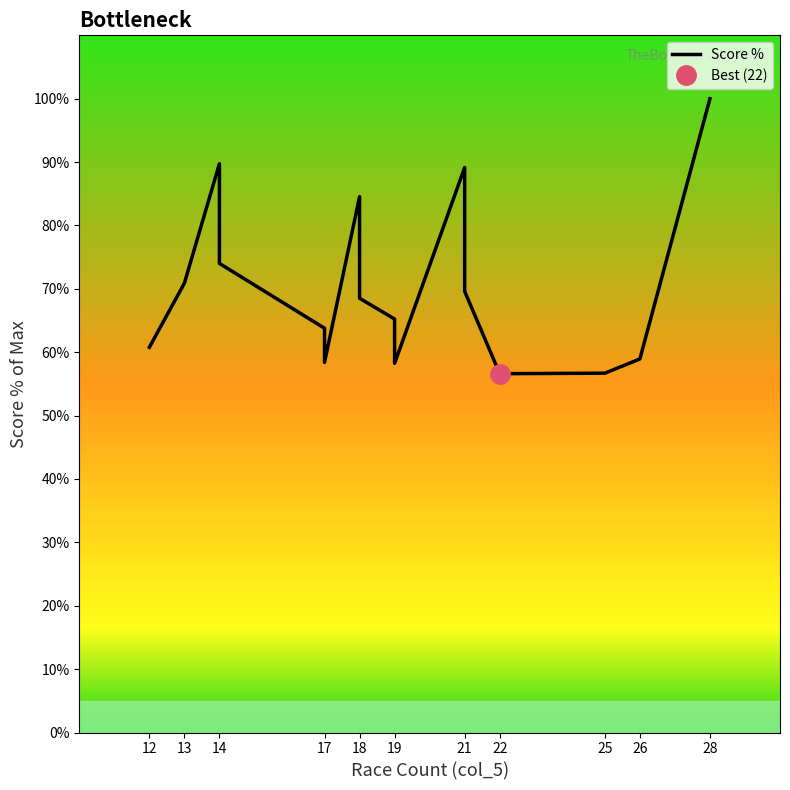

True or false: the data has more than 0 interior local peaks.

True